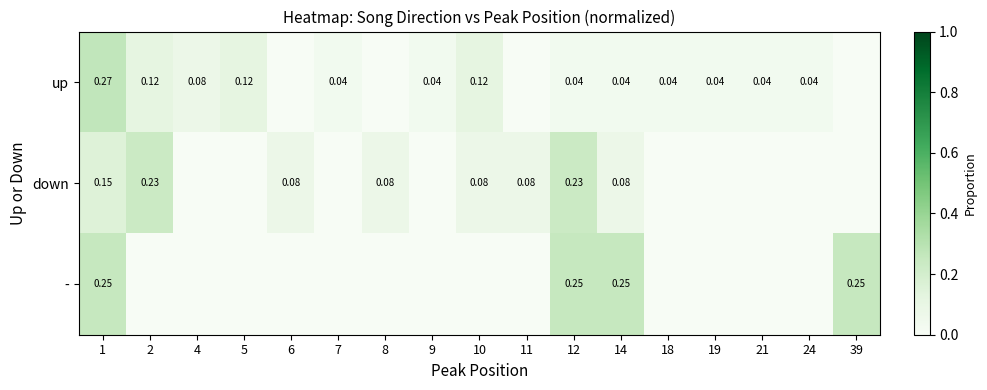

Is the value of up at 7 greater than the value of down at 1?

No